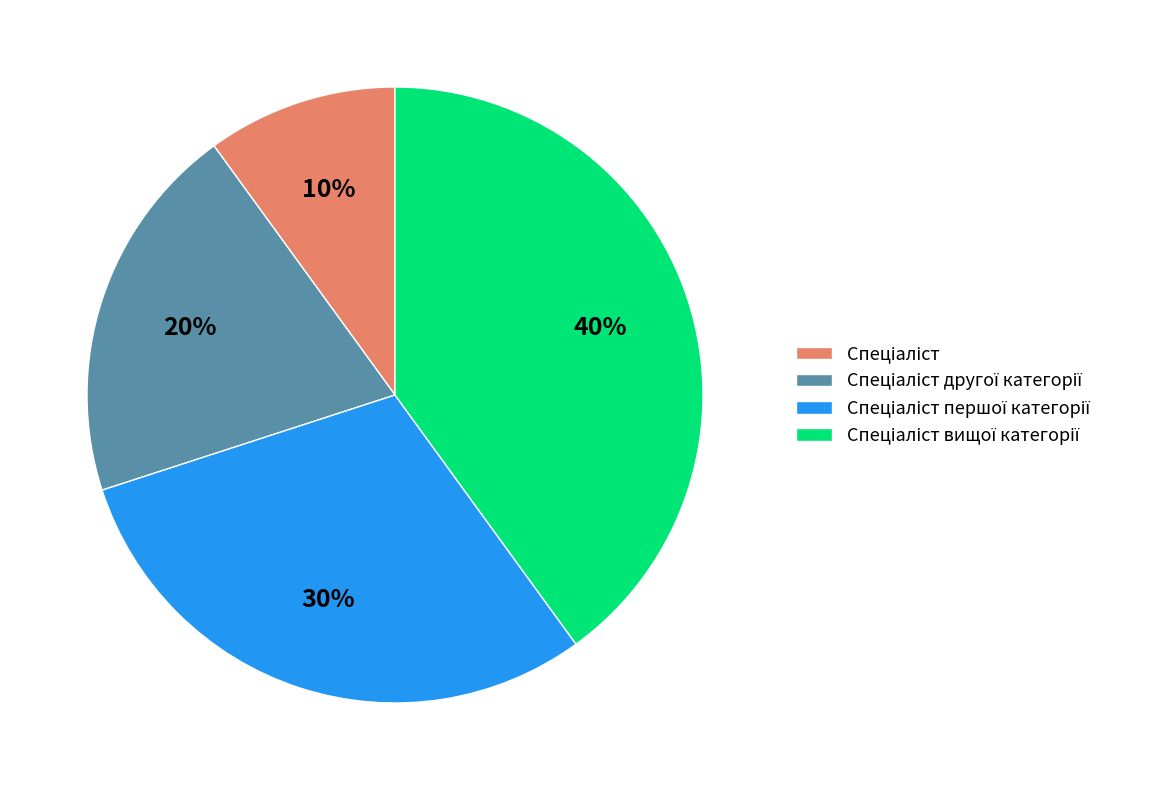

To the nearest percent, what is the difference between the largest and smallest slice percentages?

30%